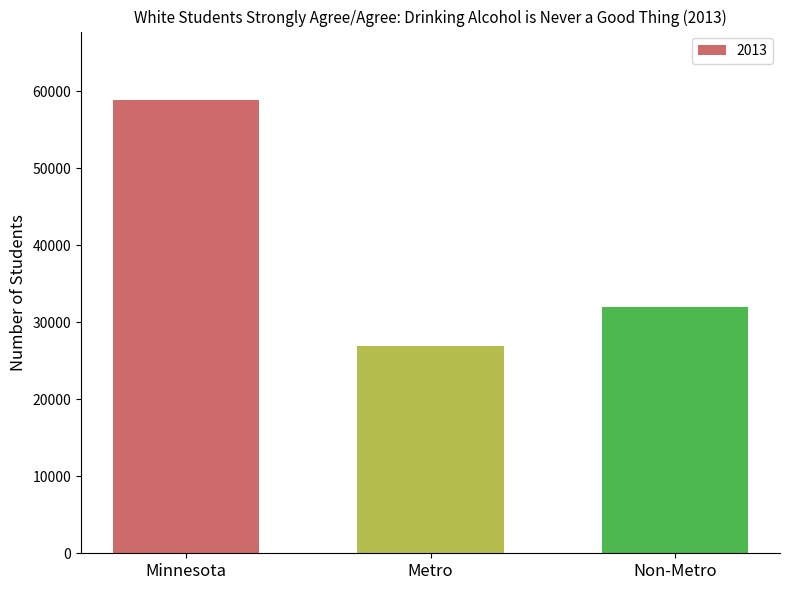

List the labels in order of value, smallest first.

Metro, Non-Metro, Minnesota